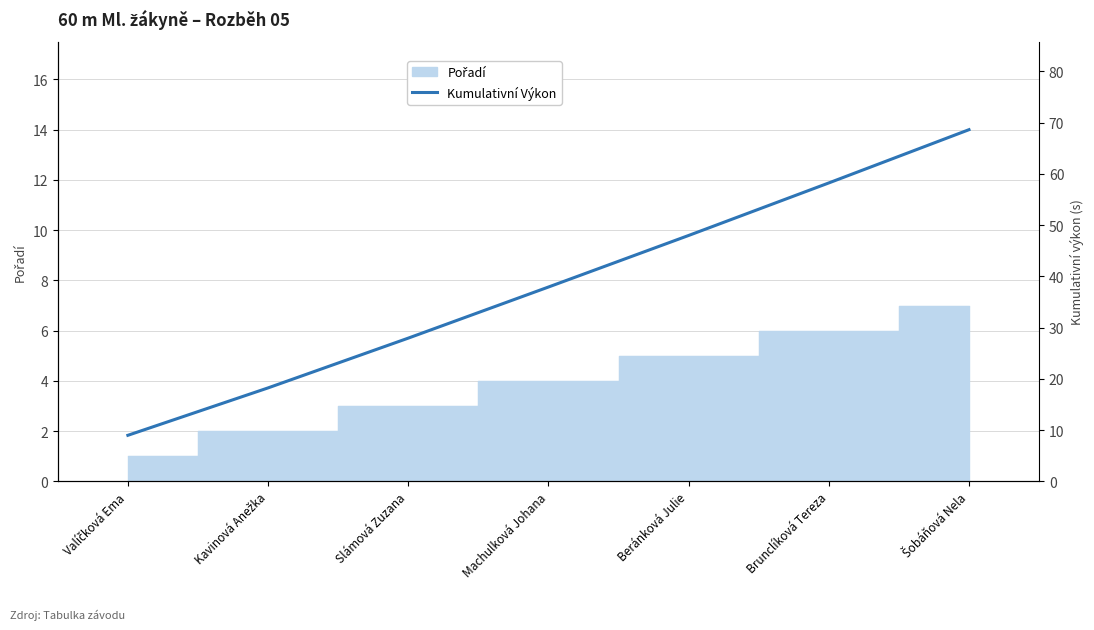

Where is the data nearest to the value 38?

Machulková Johana